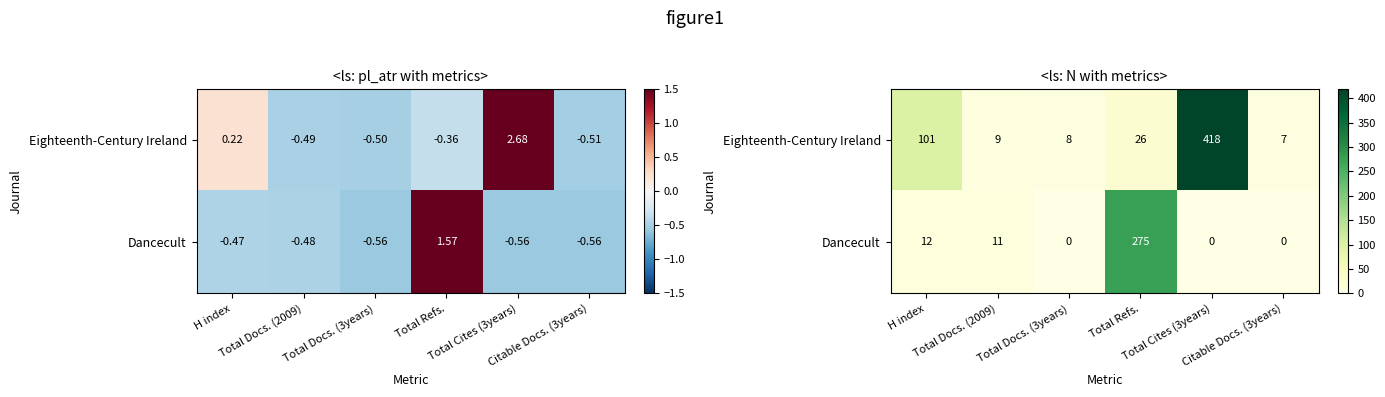

Rank the series by their maximum value, from lowest to highest.

Dancecult, Eighteenth-Century Ireland